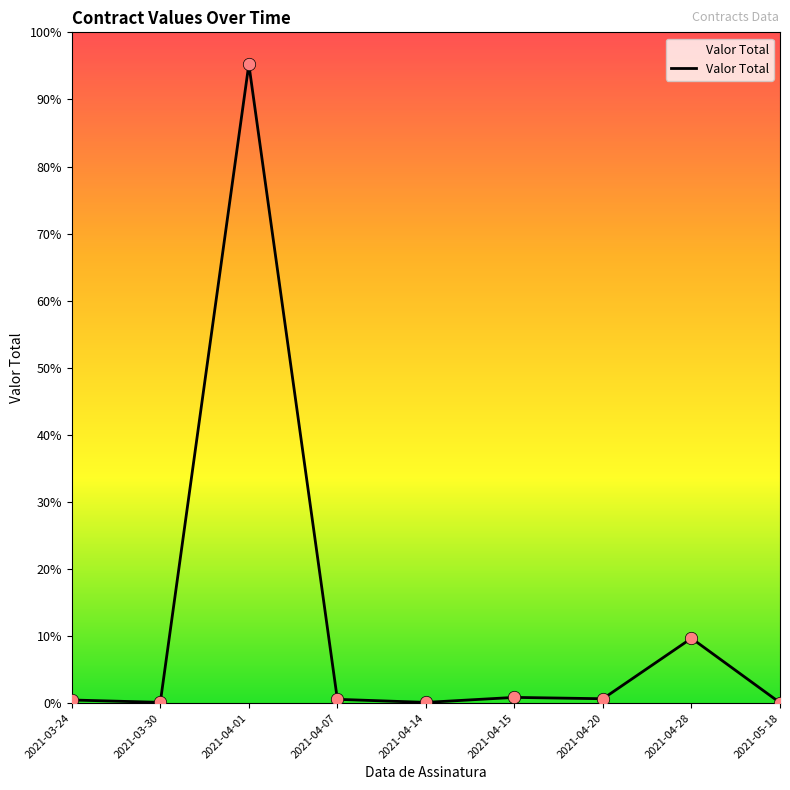

Which has a higher value, 2021-04-15 or 2021-04-20?

2021-04-15